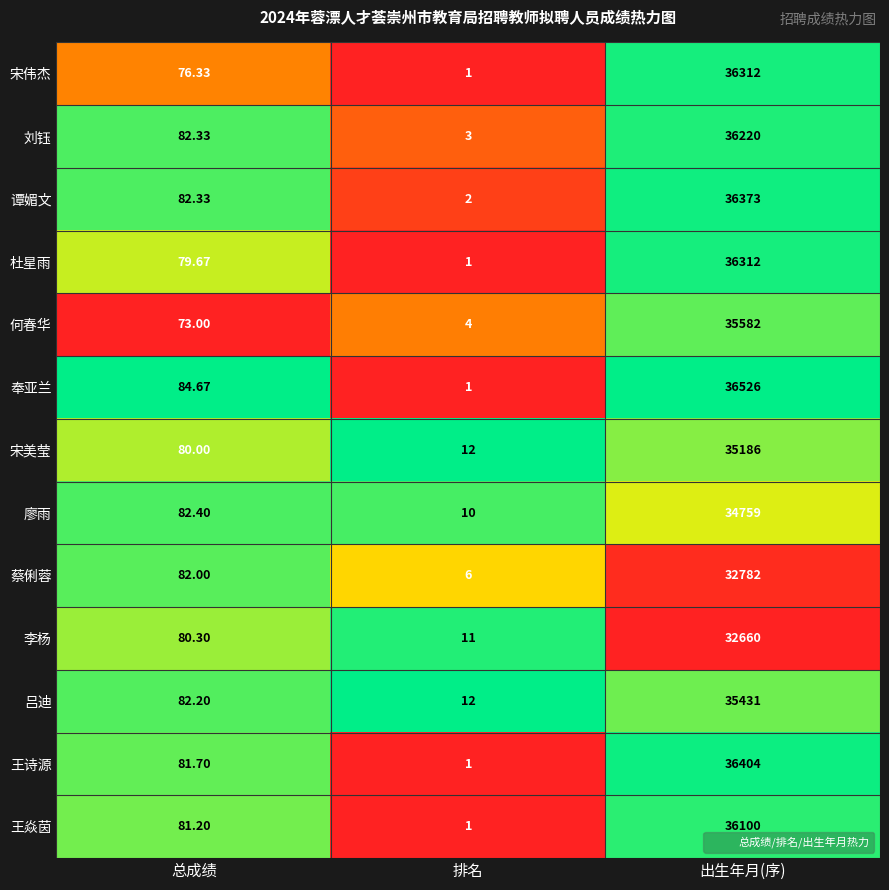

At which category does the chart reach its minimum across all series?

排名